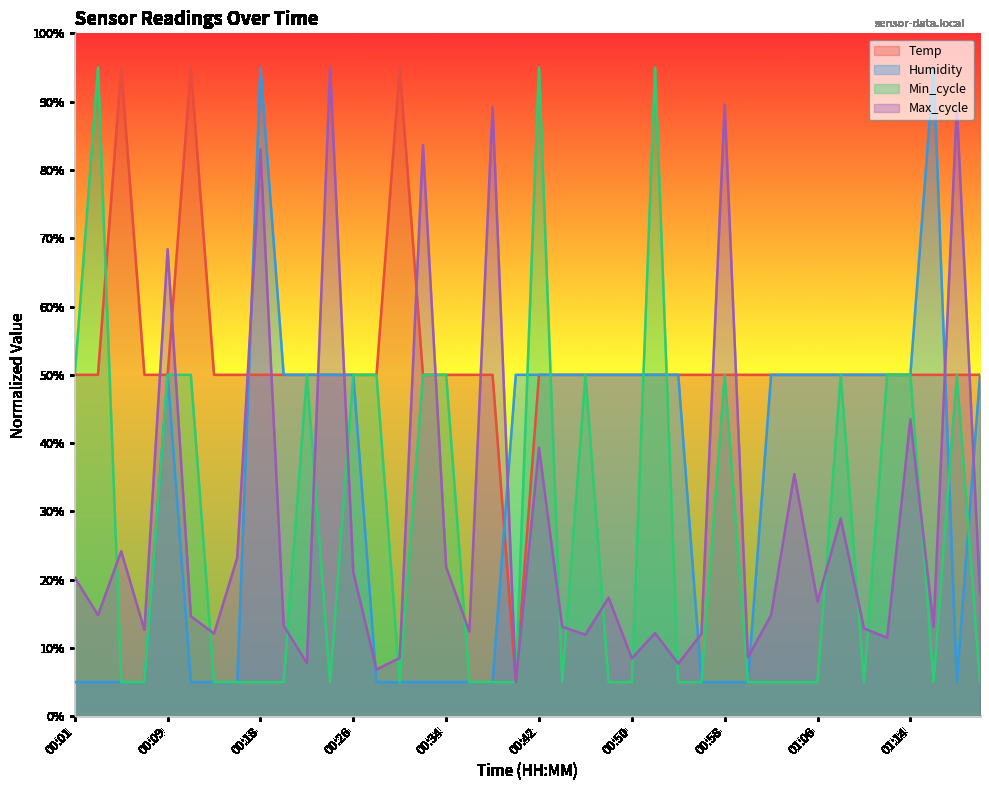

Reading left to right, transcribe all the data shown in this chart.

Temp: 50.0	50.0	95.0	50.0	50.0	95.0	50.0	50.0	50.0	50.0	50.0	50.0	50.0	50.0	95.0	50.0	50.0	50.0	50.0	5.0	50.0	50.0	50.0	50.0	50.0	50.0	50.0	50.0	50.0	50.0	50.0	50.0	50.0	50.0	50.0	50.0	50.0	50.0	50.0	50.0
Humidity: 5.0	5.0	5.0	5.0	50.0	5.0	5.0	5.0	95.0	50.0	50.0	50.0	50.0	5.0	5.0	5.0	5.0	5.0	5.0	50.0	50.0	50.0	50.0	50.0	50.0	50.0	50.0	5.0	5.0	5.0	50.0	50.0	50.0	50.0	50.0	50.0	50.0	95.0	5.0	50.0
Min_cycle: 50.0	95.0	5.0	5.0	50.0	50.0	5.0	5.0	5.0	5.0	50.0	5.0	50.0	50.0	5.0	50.0	50.0	5.0	5.0	5.0	95.0	5.0	50.0	5.0	5.0	95.0	5.0	5.0	50.0	5.0	5.0	5.0	5.0	50.0	5.0	50.0	50.0	5.0	50.0	5.0
Max_cycle: 20.3	14.8	24.2	12.7	68.4	14.7	12.1	23.2	83.0	13.3	7.8	95.0	21.1	6.9	8.6	83.6	21.9	12.4	89.2	5.0	39.3	13.1	12.0	17.4	8.5	12.2	7.7	12.1	89.6	8.6	14.8	35.5	16.8	29.0	12.9	11.5	43.5	13.1	89.2	17.9